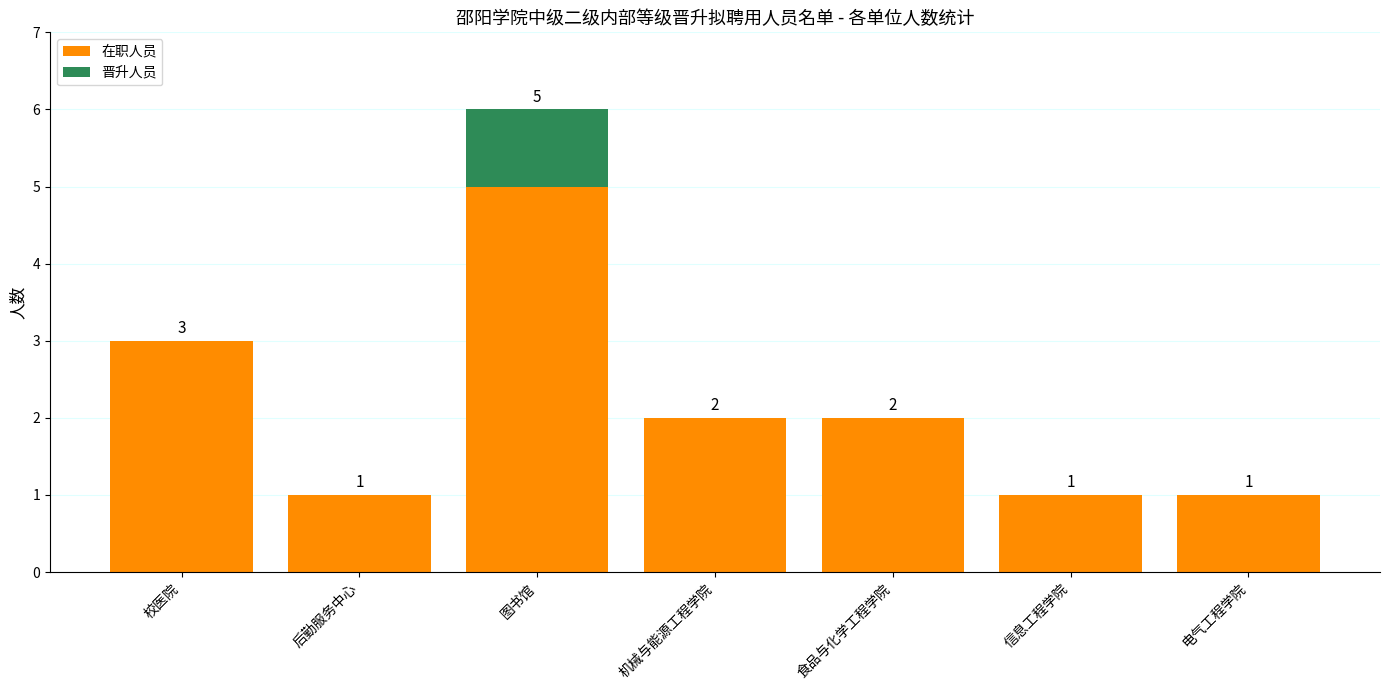

What is the sum of all 在职人员 values?

15